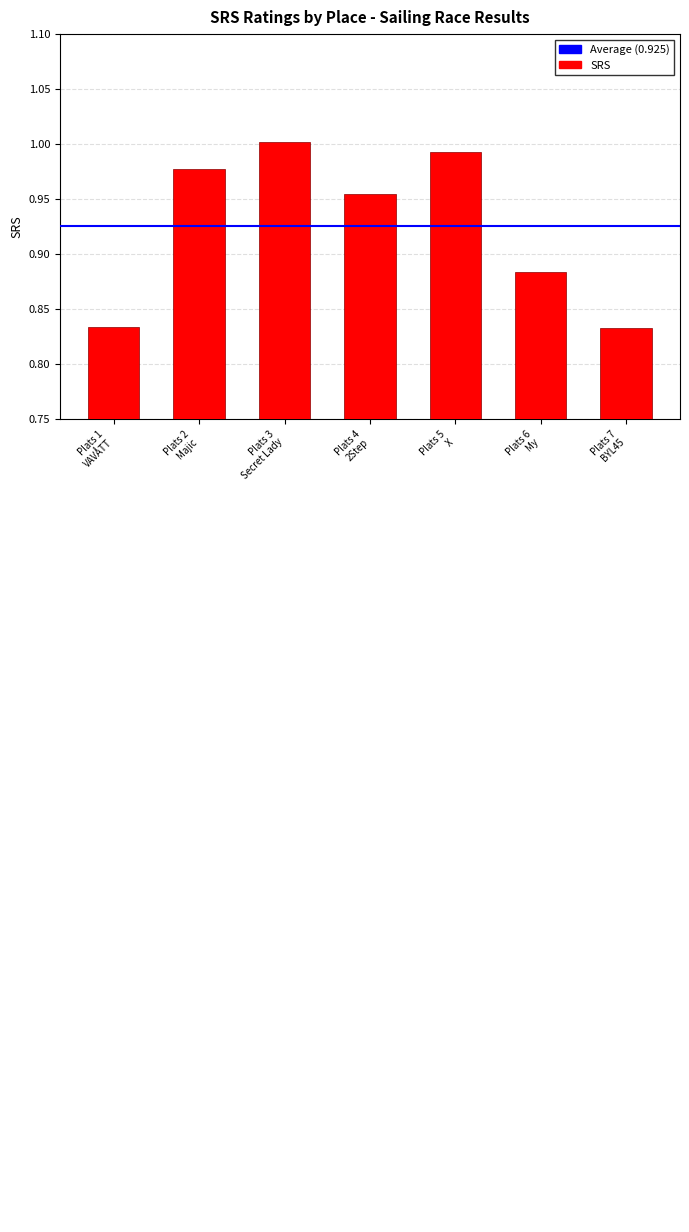

Which label corresponds to the largest value in the chart?

Plats 3
Secret Lady